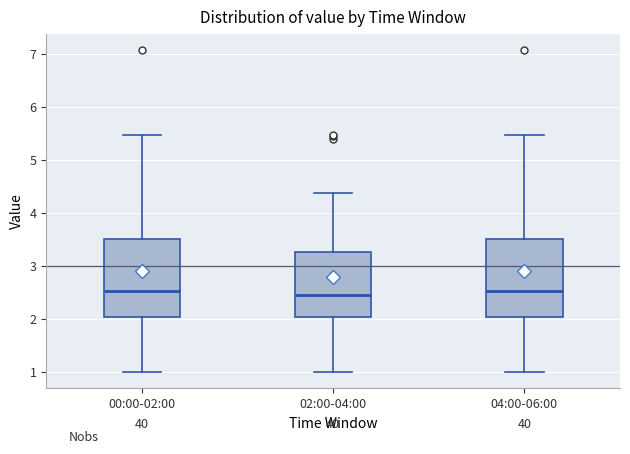

Where does the median line of the box for 02:00-04:00 sit on the y-axis? The values are not printed on the chart, so give them approximately, as read against the axis.

2.5